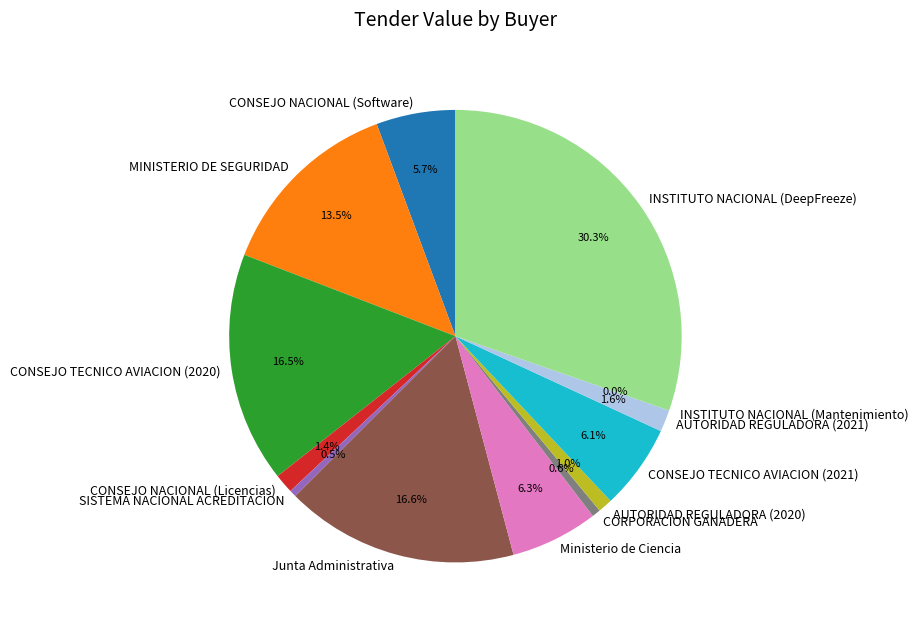

To the nearest percent, what is the difference between the largest and smallest slice percentages?

30%